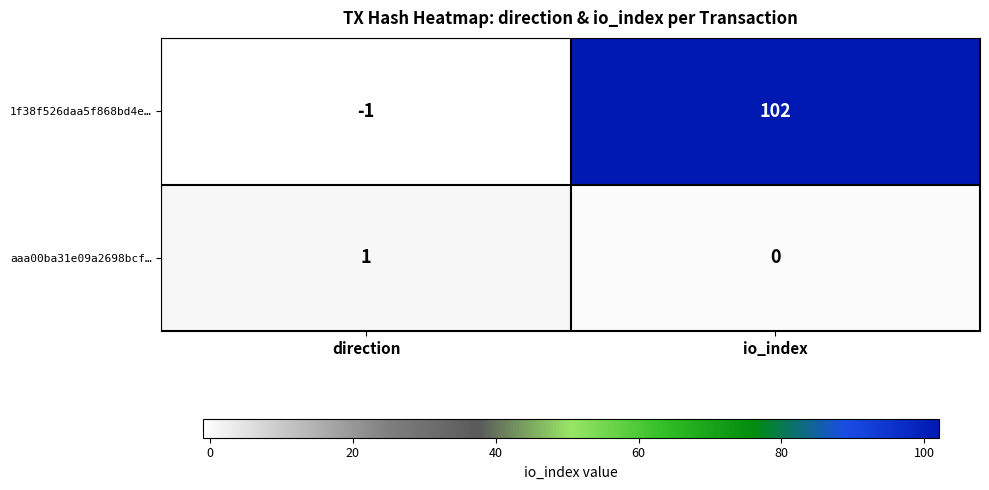

What is the difference between the highest and lowest values at io_index?

102